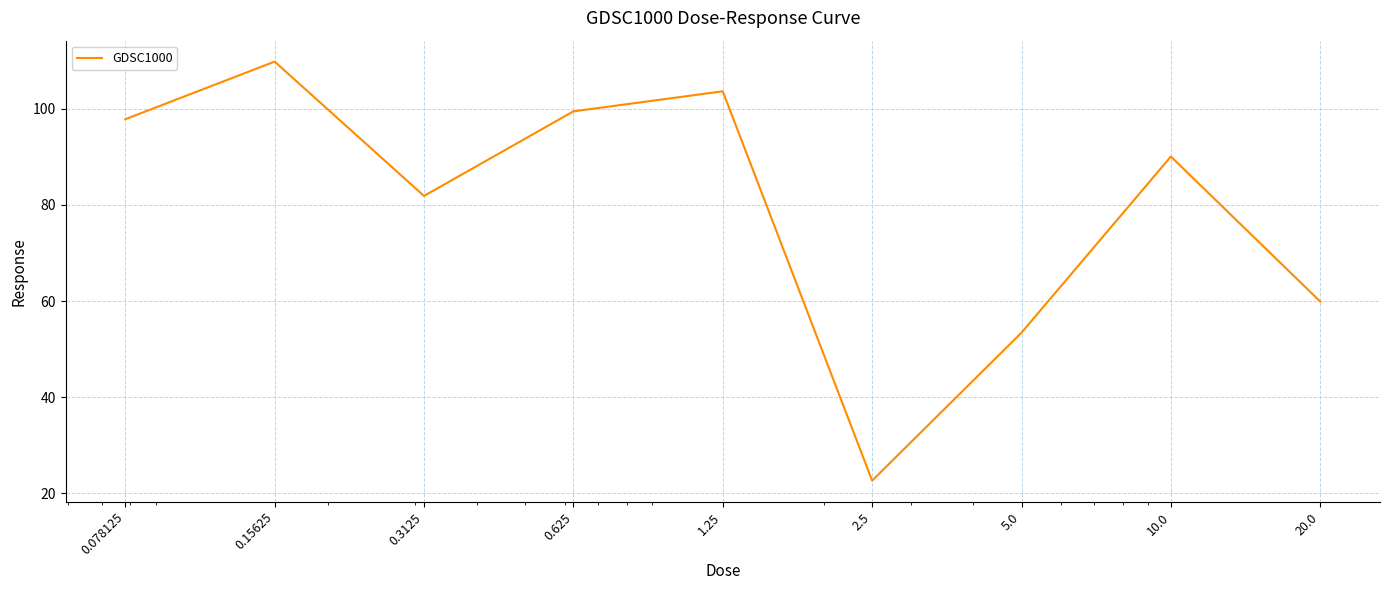

What is the minimum value shown in the chart?

22.7